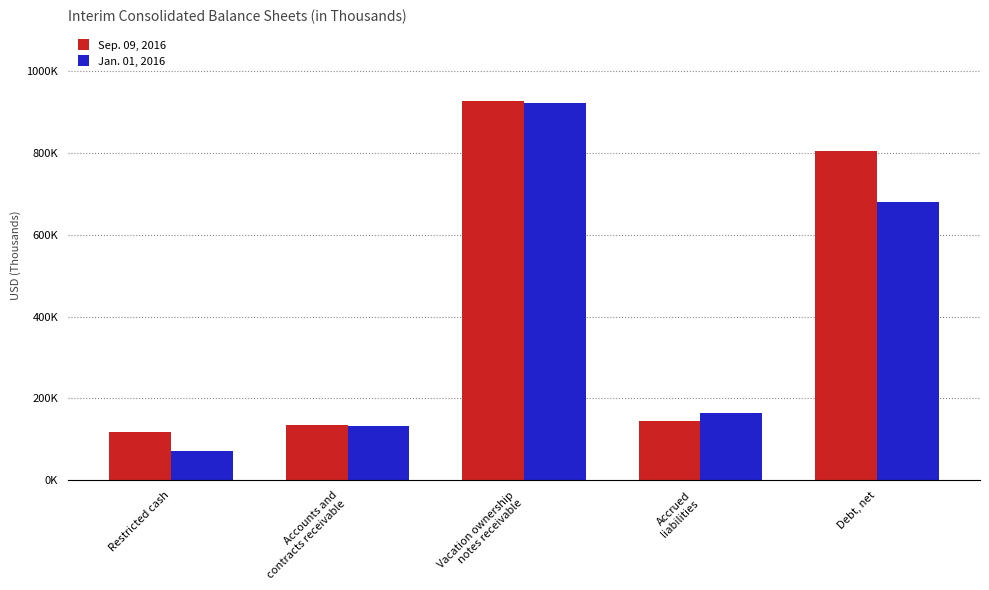

What is the value of the Jan. 01, 2016 bar at the 2nd from the left?

131850